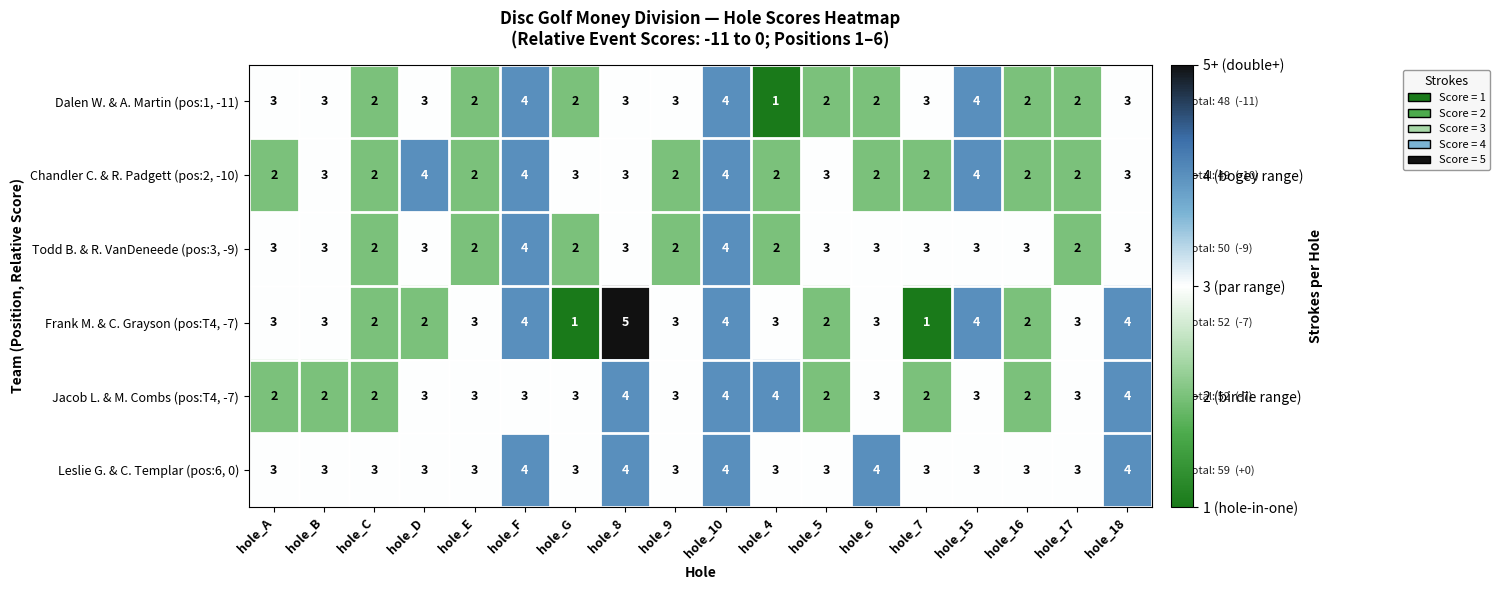

Which series has the largest total across all categories?

Leslie G. & C. Templar (pos:6, 0)